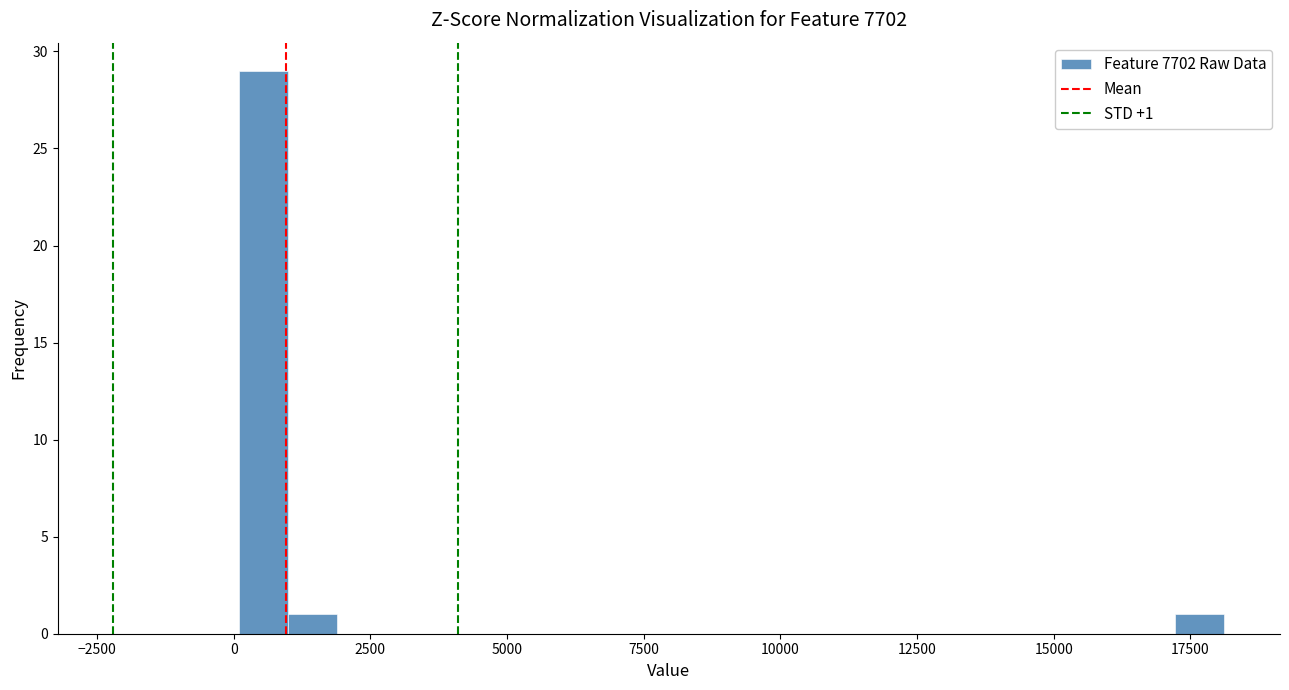

Around what value on the x-axis is the tallest bar? Give the approximate position of its centre, as read against the axis.

500